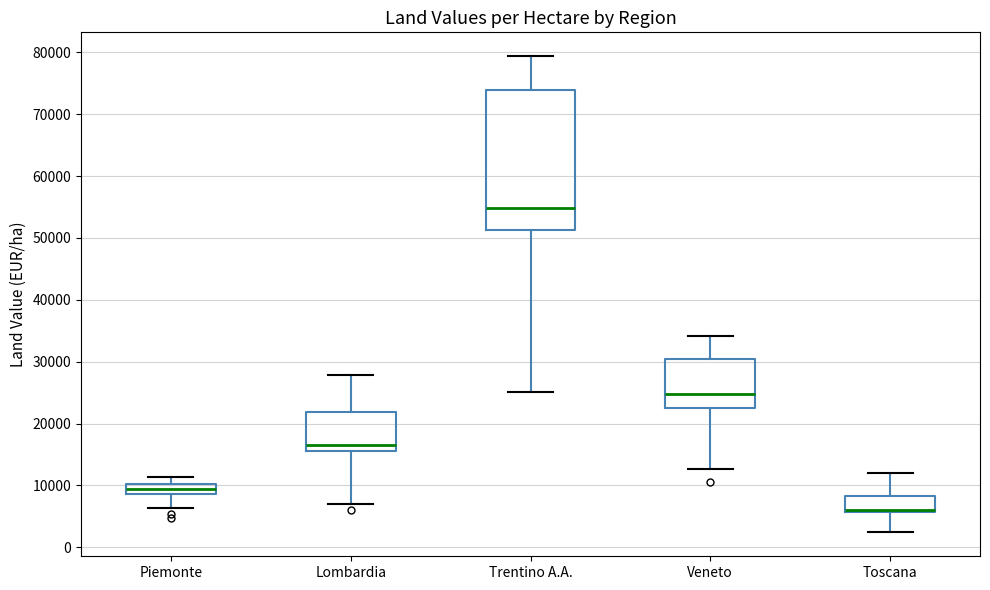

Which box's median line is the highest?

Trentino A.A.